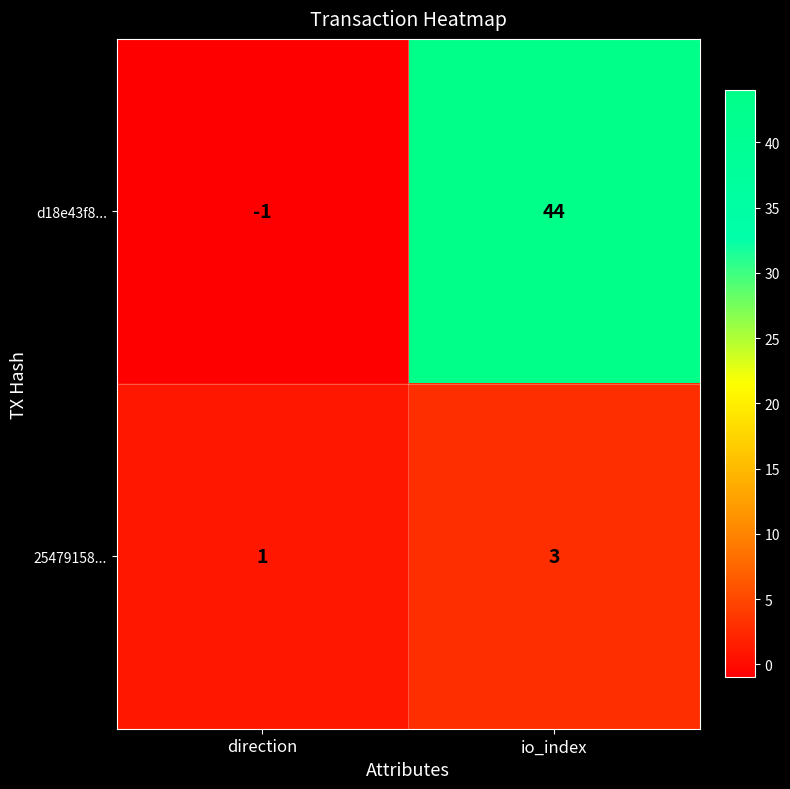

Rank the series by their average value, from highest to lowest.

d18e43f8..., 25479158...